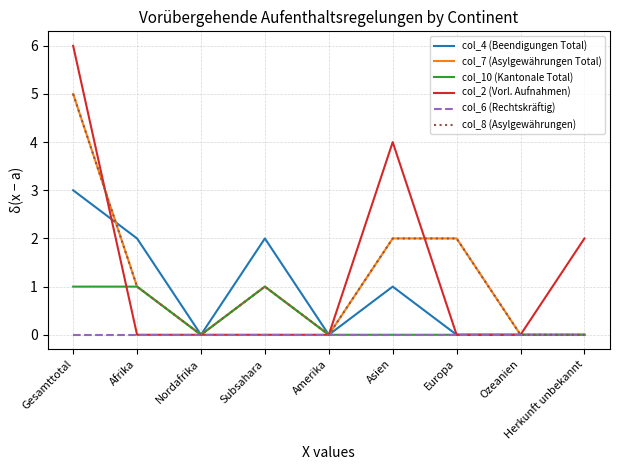

What is the approximate value of col_7 (Asylgewährungen Total) at Afrika?

1